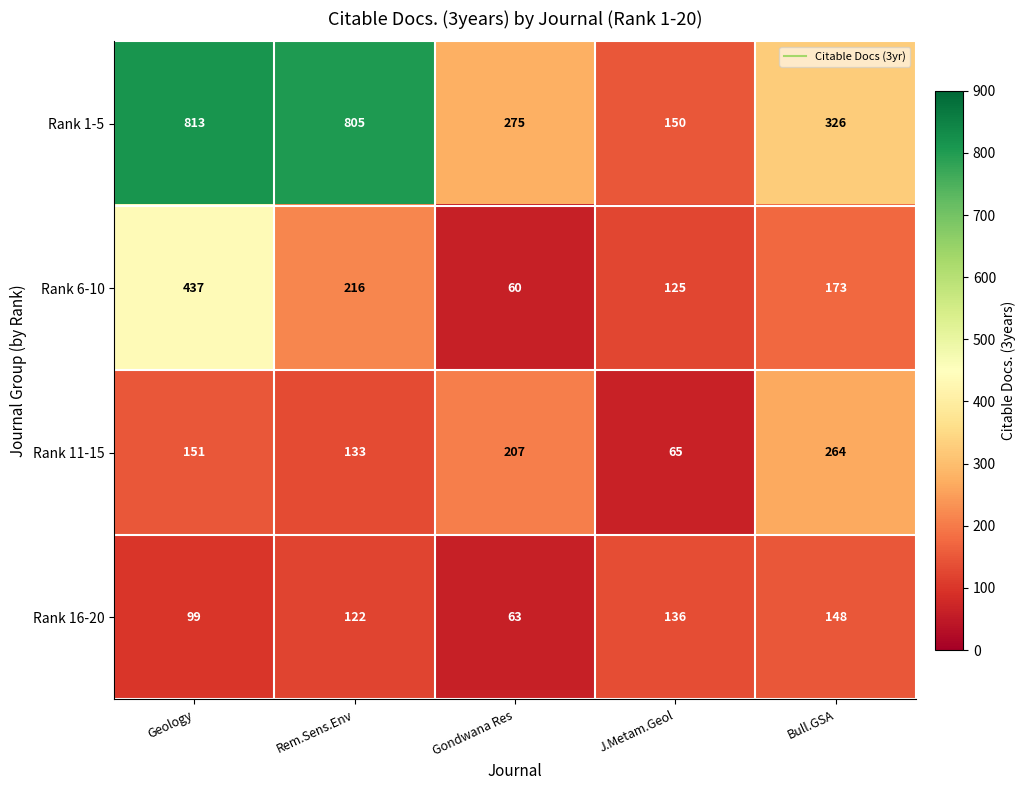

What is the difference between the highest and lowest values at Bull.GSA?

178